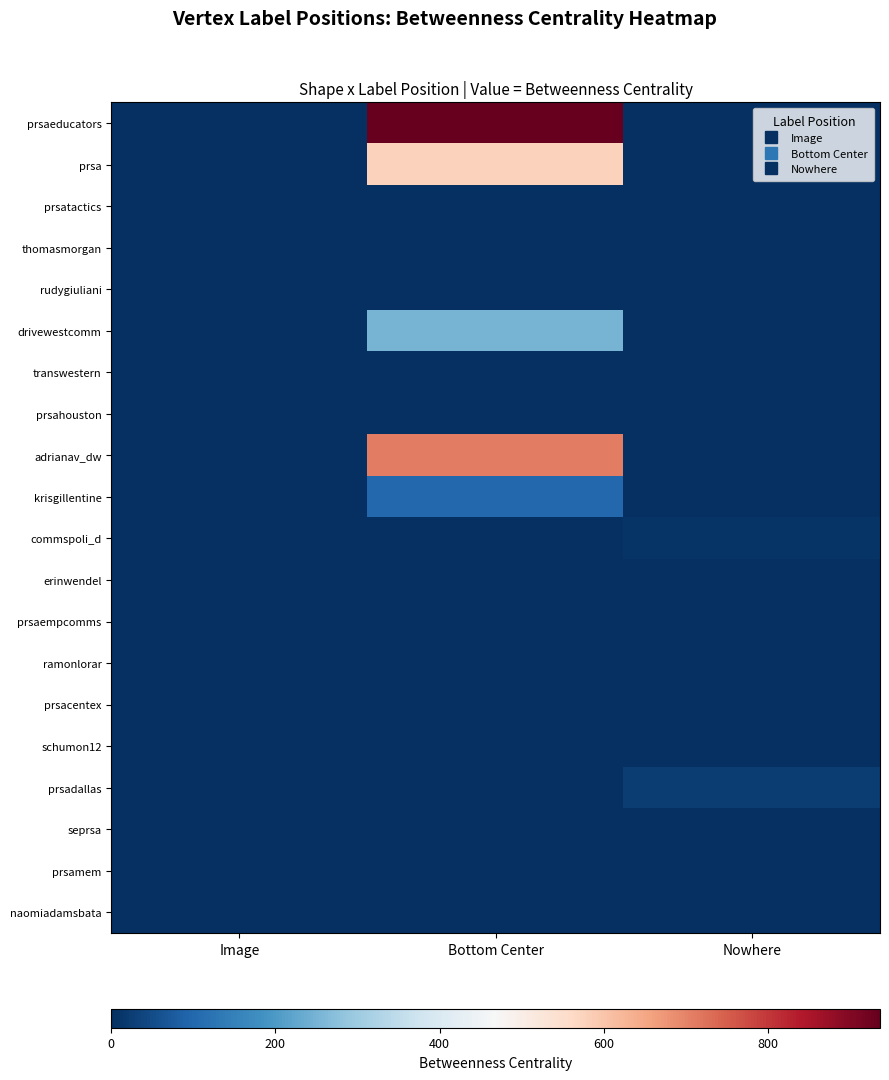

At which category is the sum across all series the highest?

Bottom Center